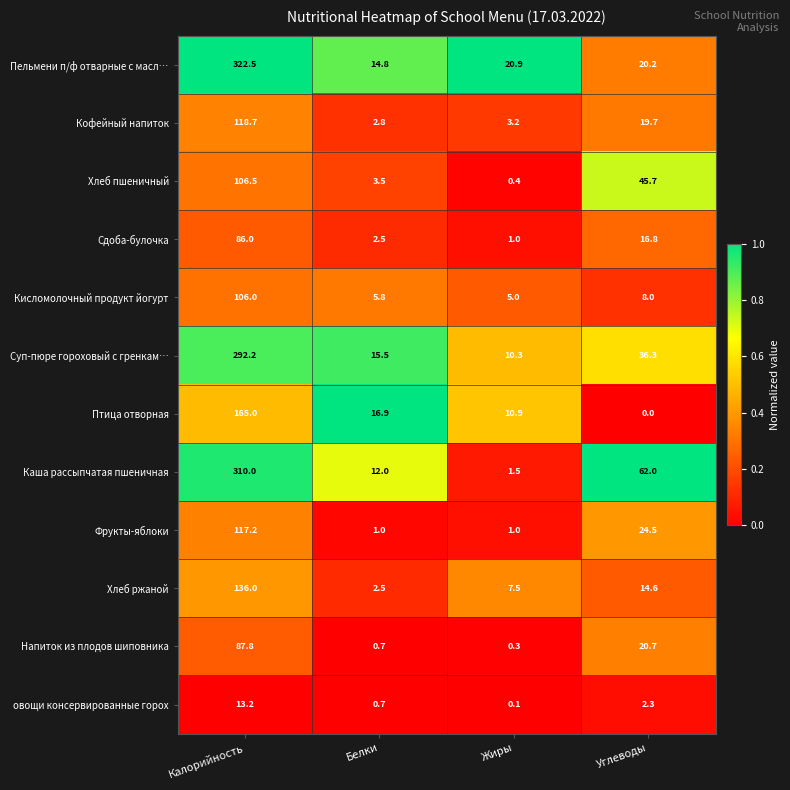

Is it true that Суп-пюре гороховый с гренкам… equals 4.3 at Жиры?

False